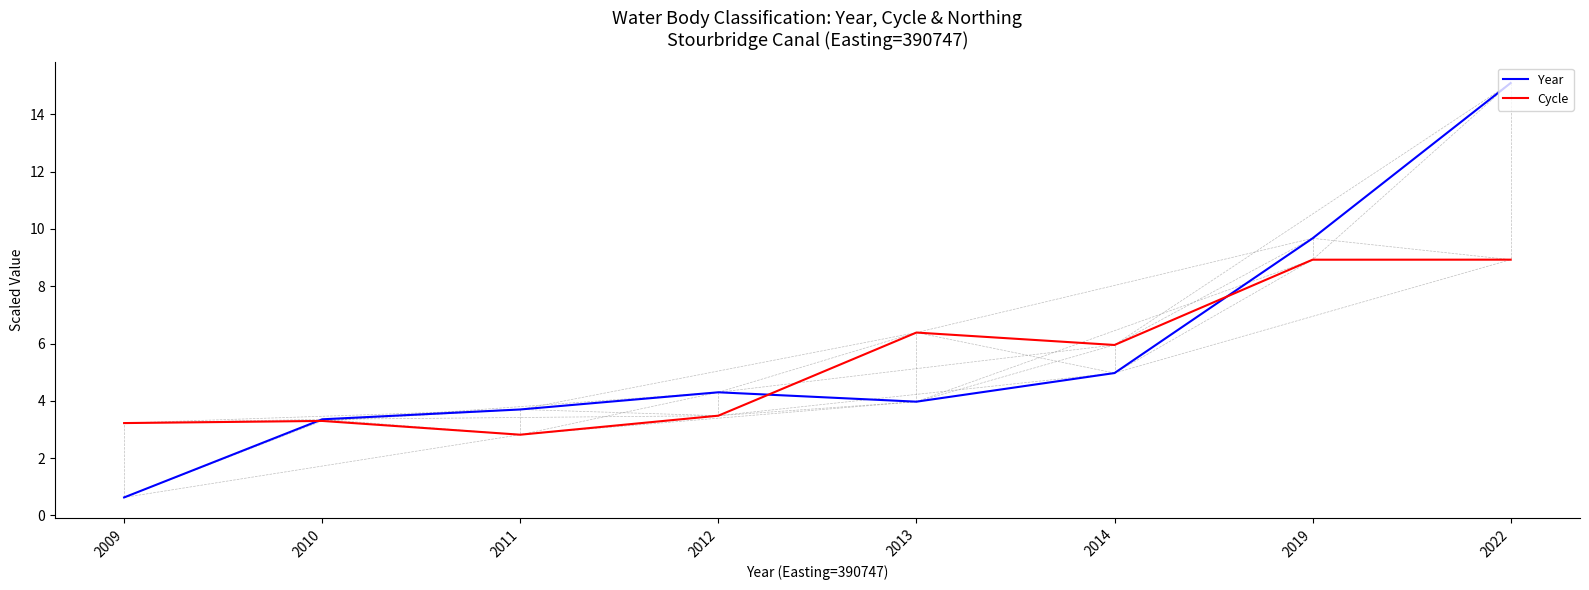

How many intersections are there between Cycle and Year?

3